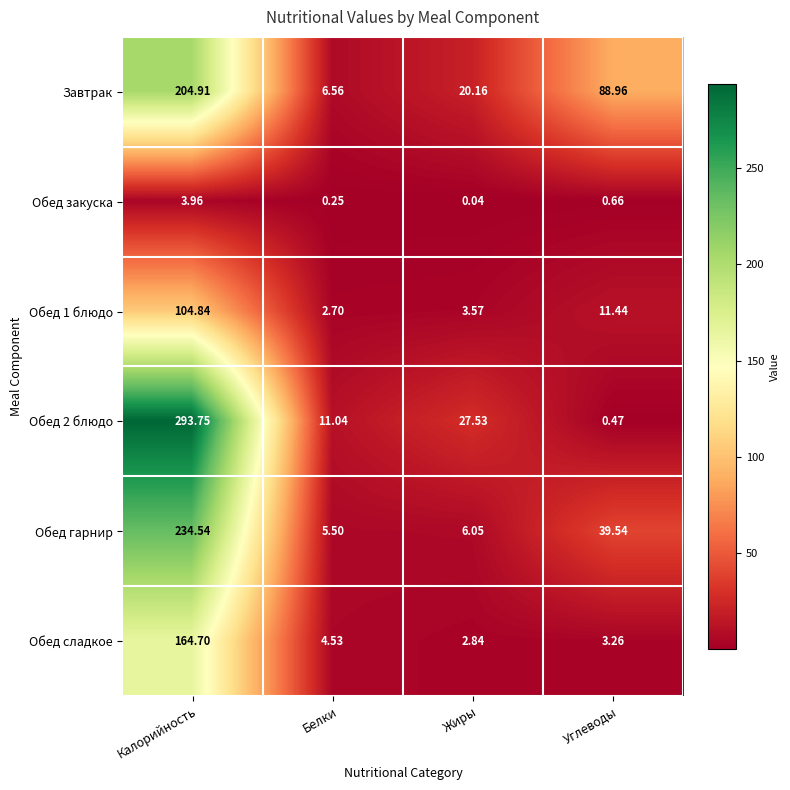

At which category is the sum across all series the highest?

Калорийность